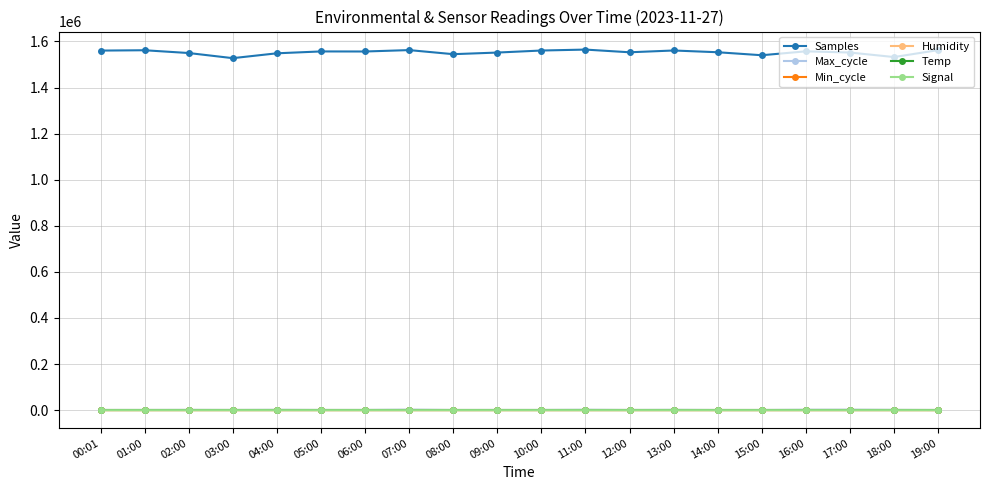

What are all the series names shown in the legend?

Samples, Max_cycle, Min_cycle, Humidity, Temp, Signal